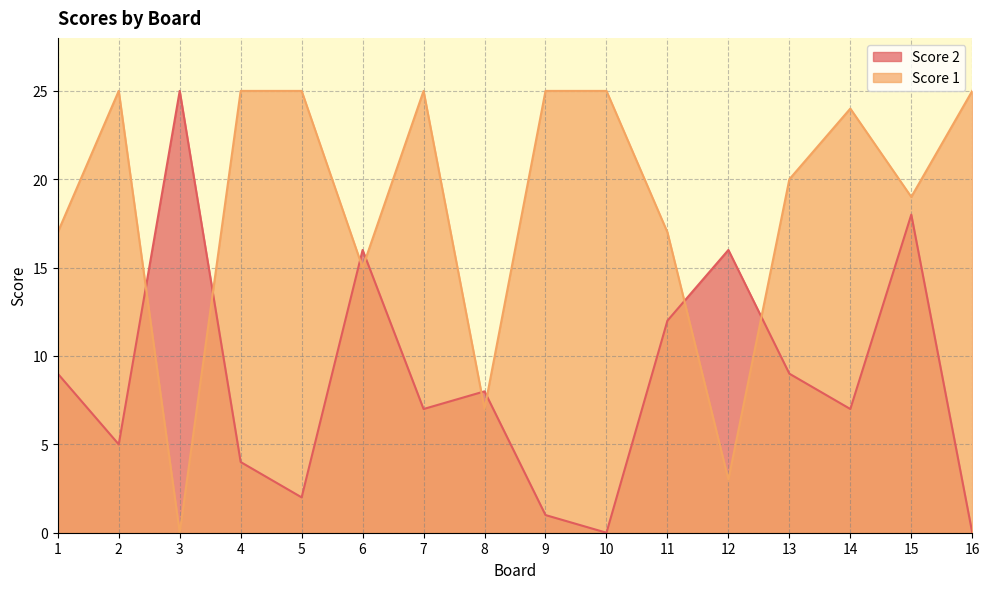

True or false: Score 1 and Score 2 intersect in this chart.

True